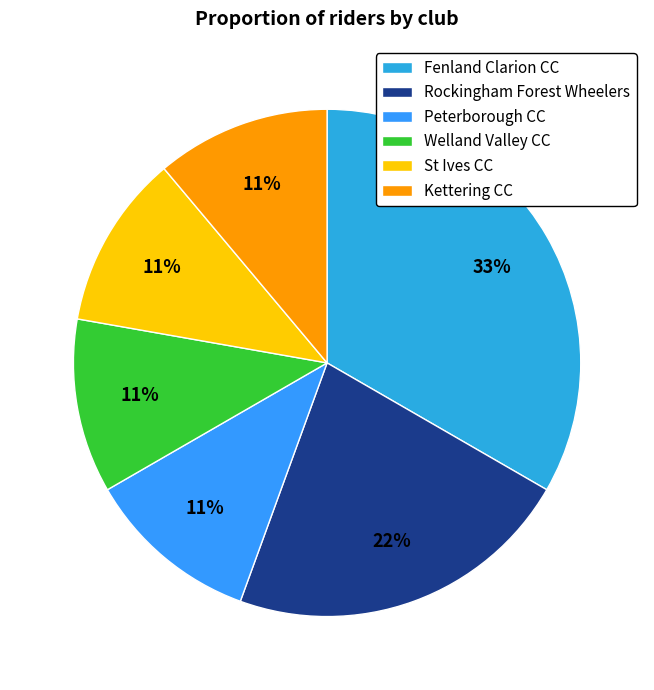

What is the smallest slice in the pie chart?

Welland Valley CC